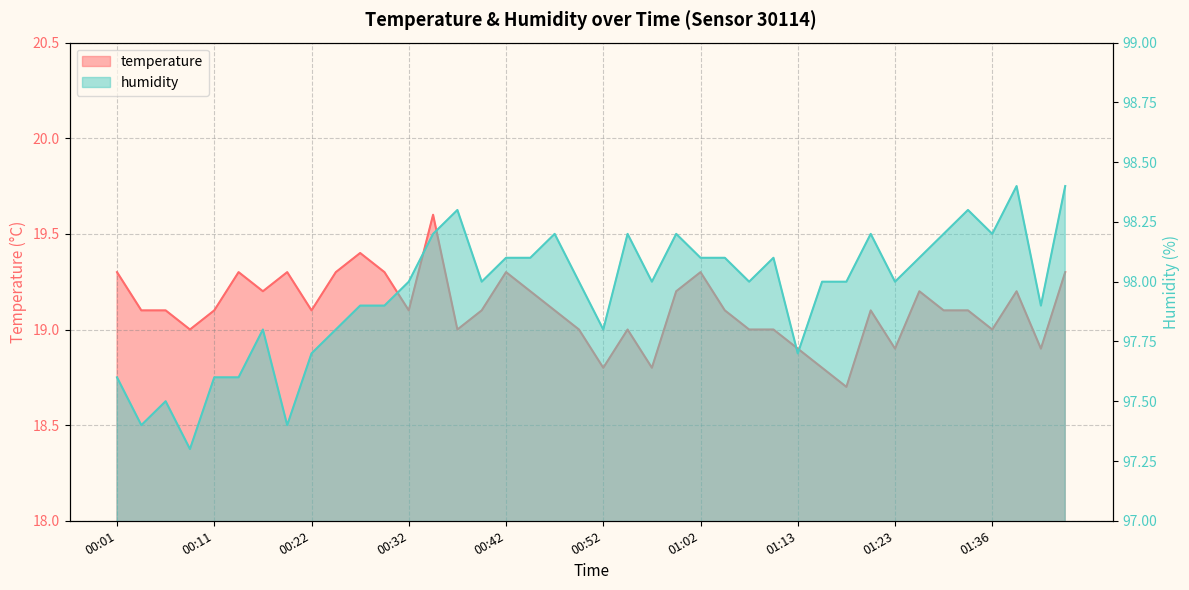

Where is the first local maximum for humidity?

00:06